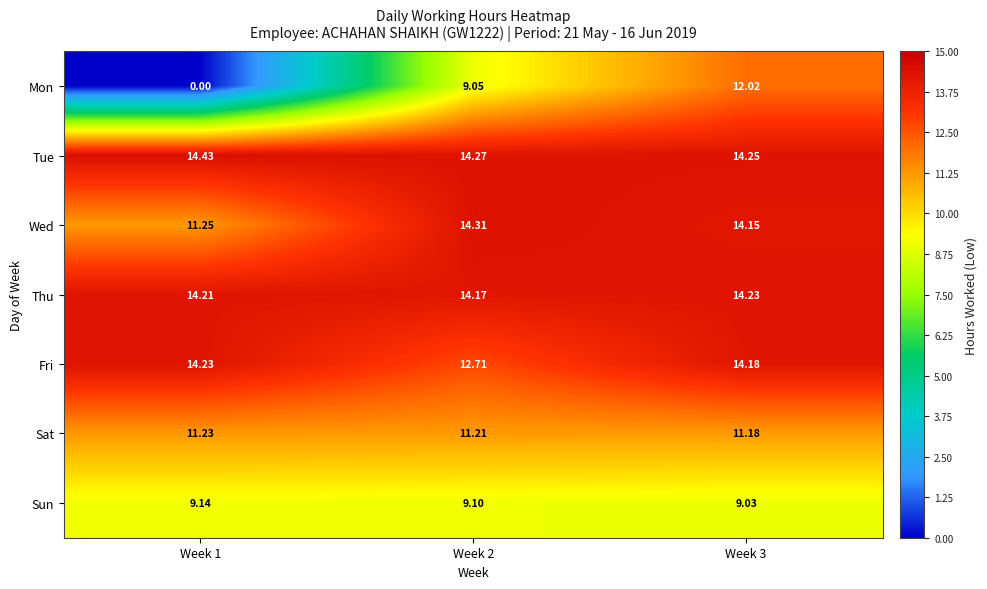

Which series changed the most between Week 1 and Week 2?

Mon